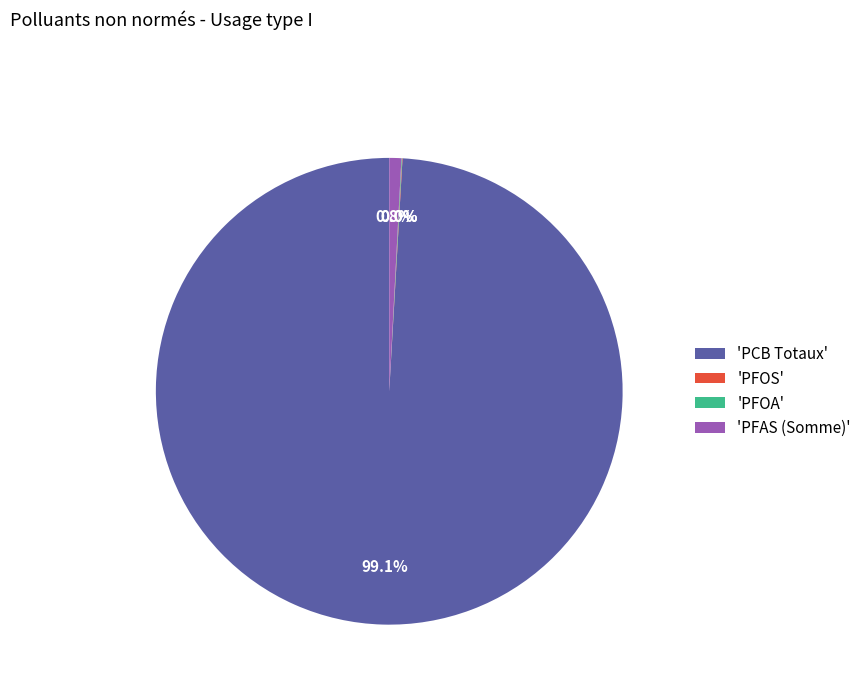

Between 'PCB Totaux' and 'PFAS (Somme)', which is larger?

'PCB Totaux'